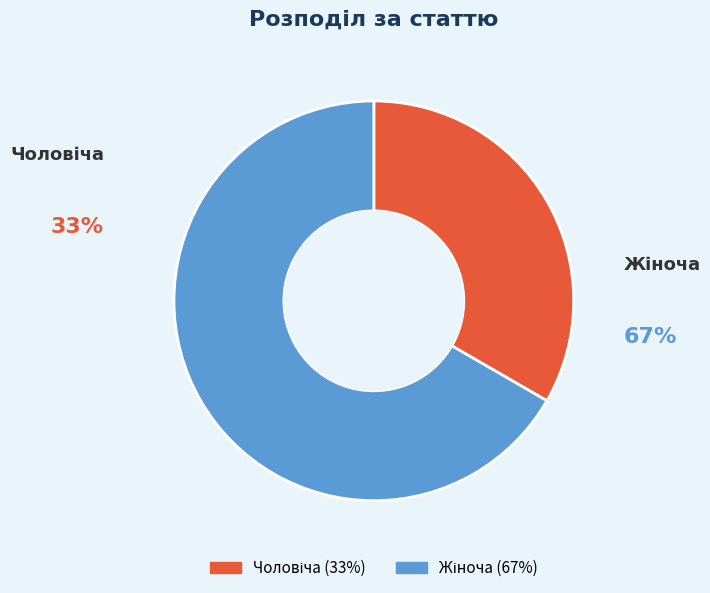

To the nearest percent, what percentage of the pie is Чоловіча?

33%